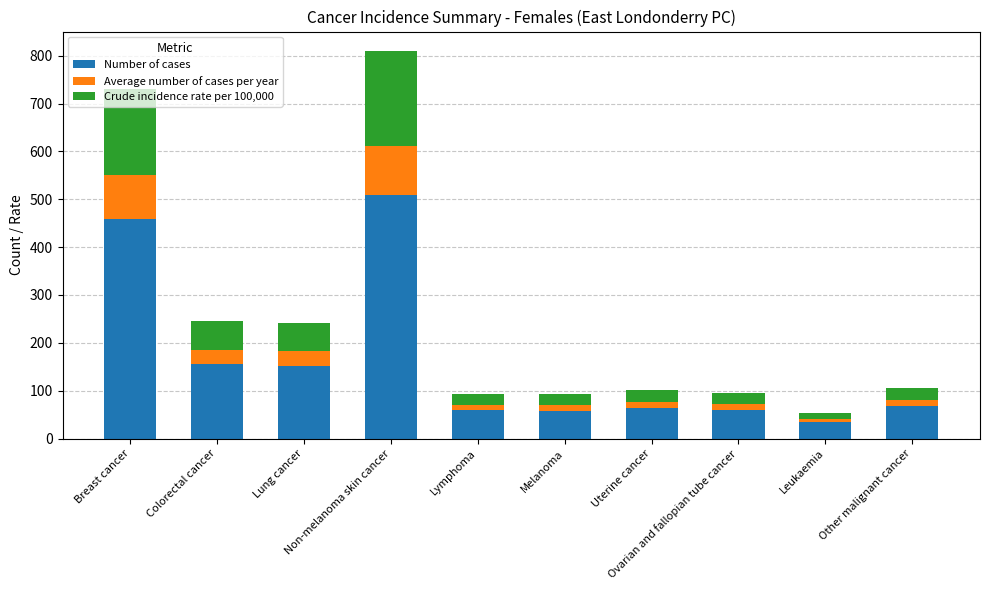

What is the average value of the Number of cases series?

161.6